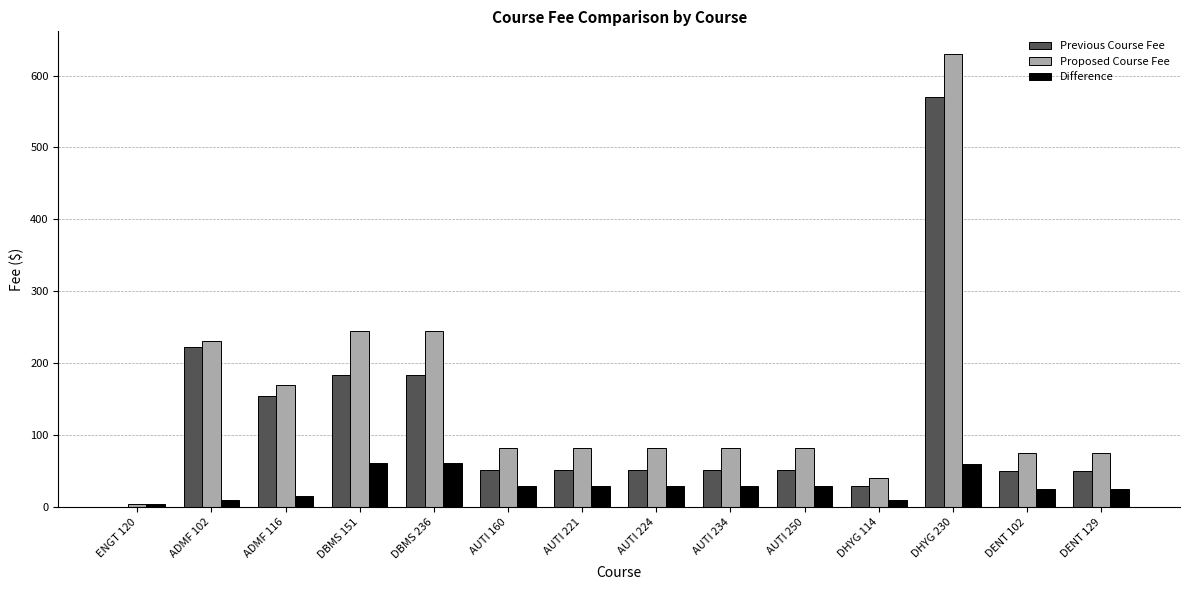

Which series has the largest total across all categories?

Proposed Course Fee